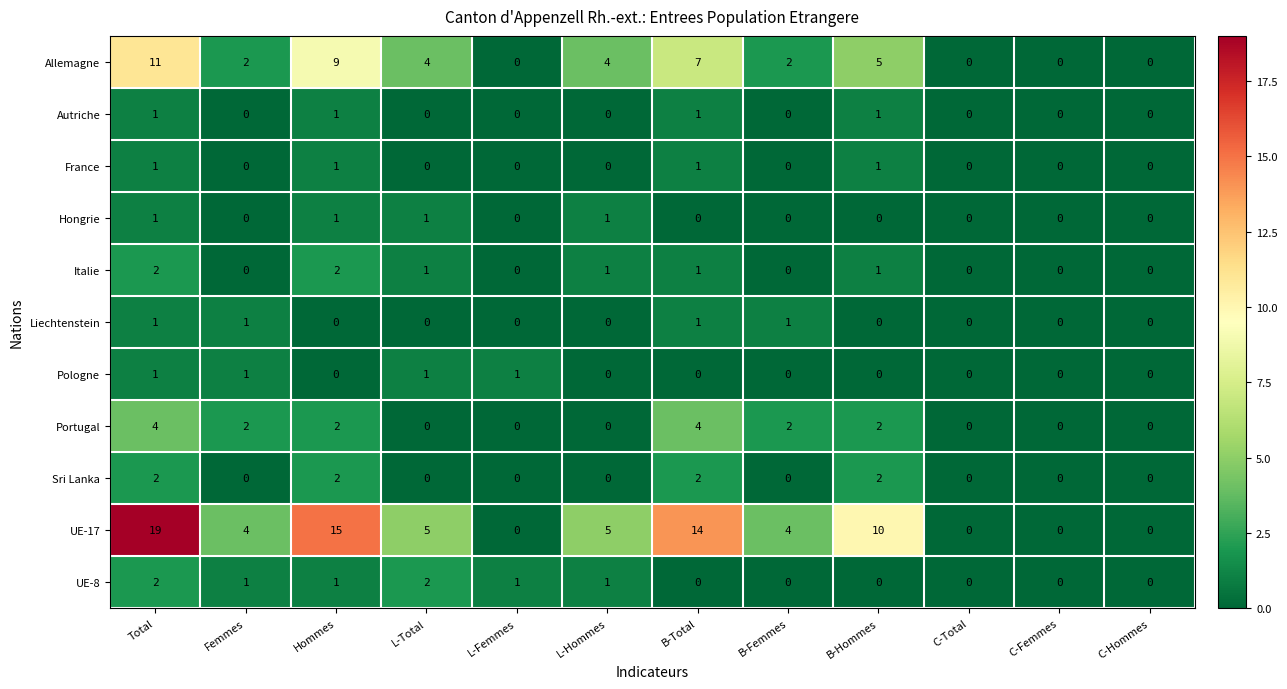

What is the difference between the second highest and minimum values in the Allemagne series?

9